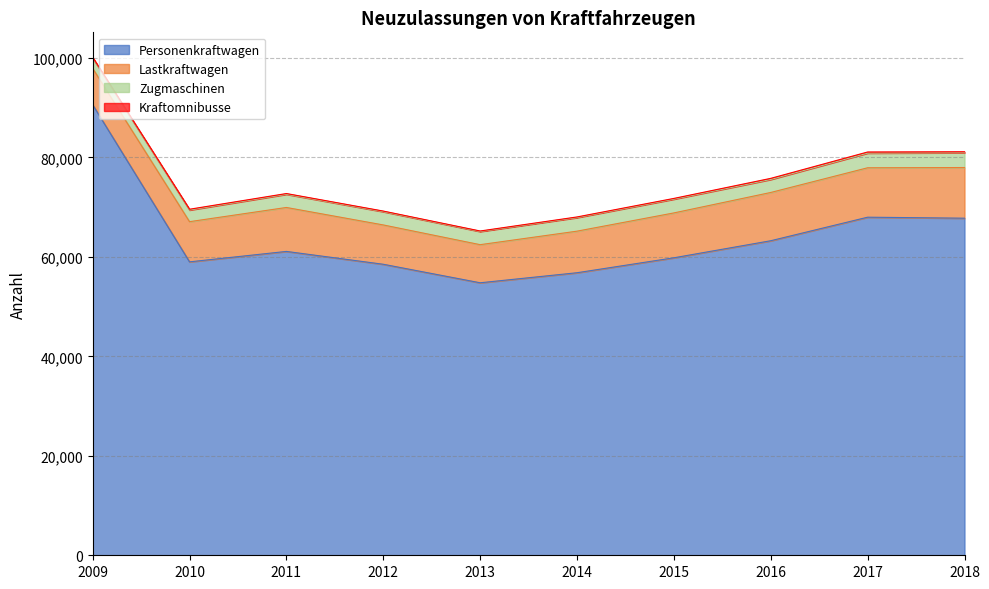

The Zugmaschinen series shows 4927 at 2015. True or false?

False